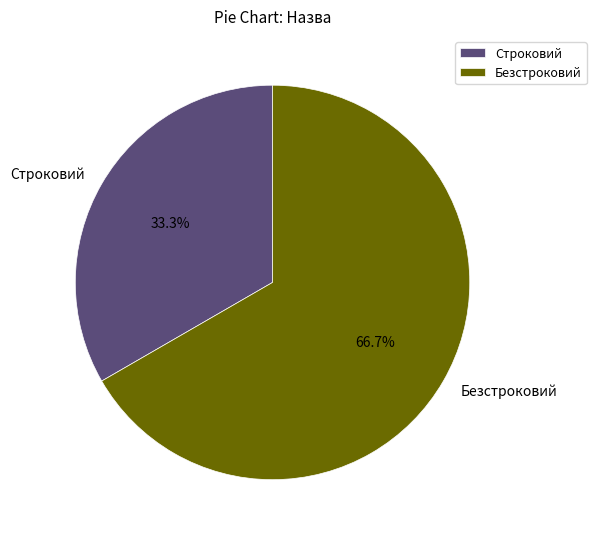

Which category accounts for the majority?

Безстроковий